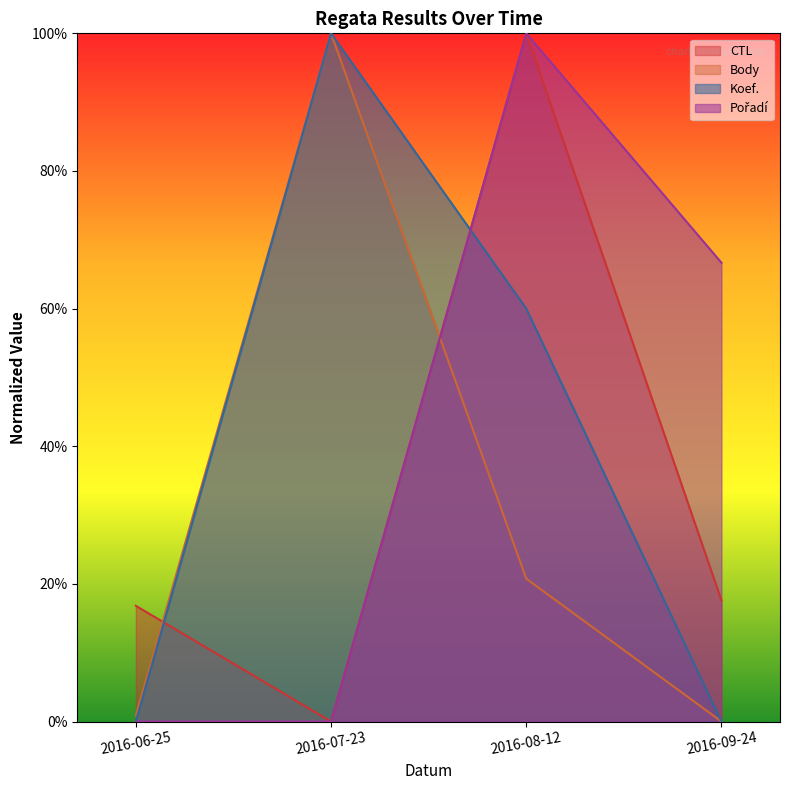

What is the label of the 3rd point from the left?

2016-08-12